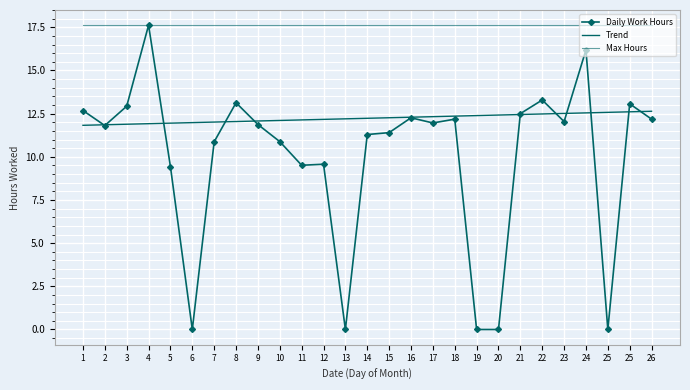

Where is the data nearest to the value 8?

5